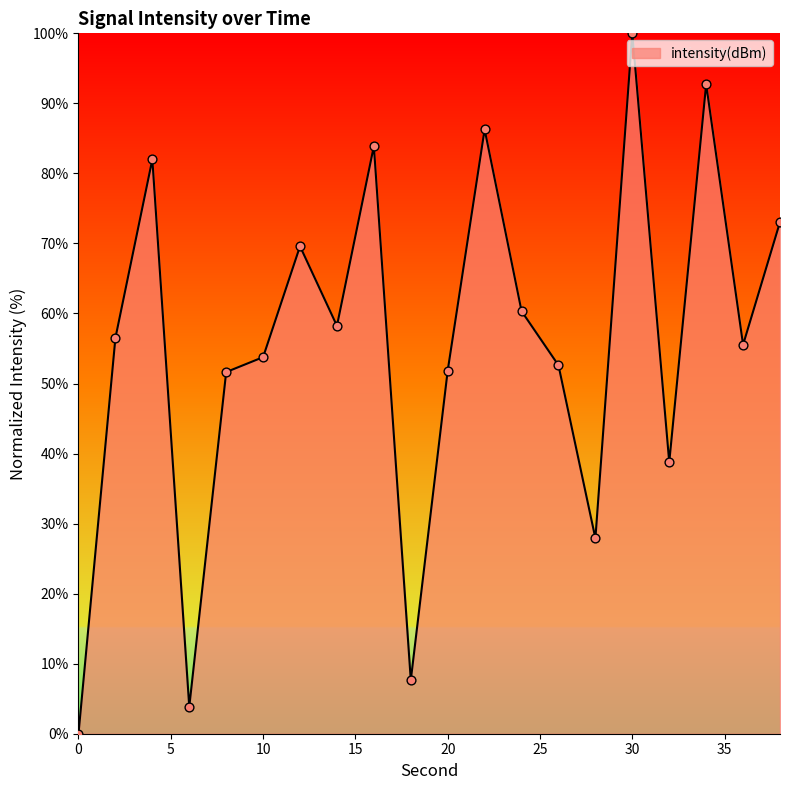

What is the greatest value displayed?

100.0